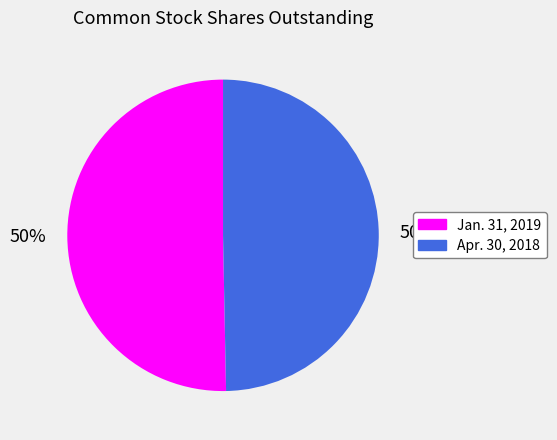

To the nearest percent, what percentage of the pie is Apr. 30, 2018?

50%